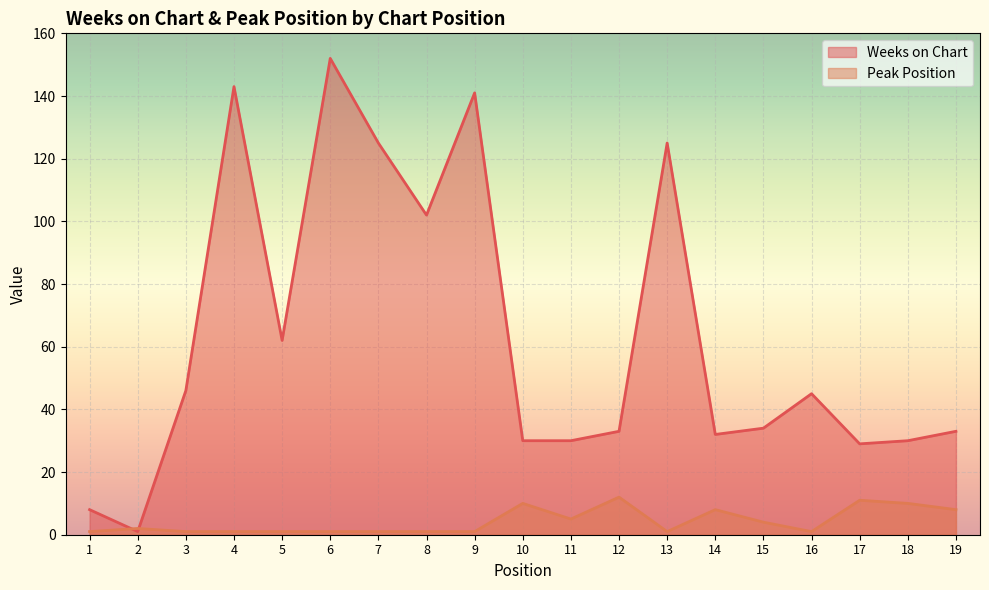

Which category has the highest value across all series?

6